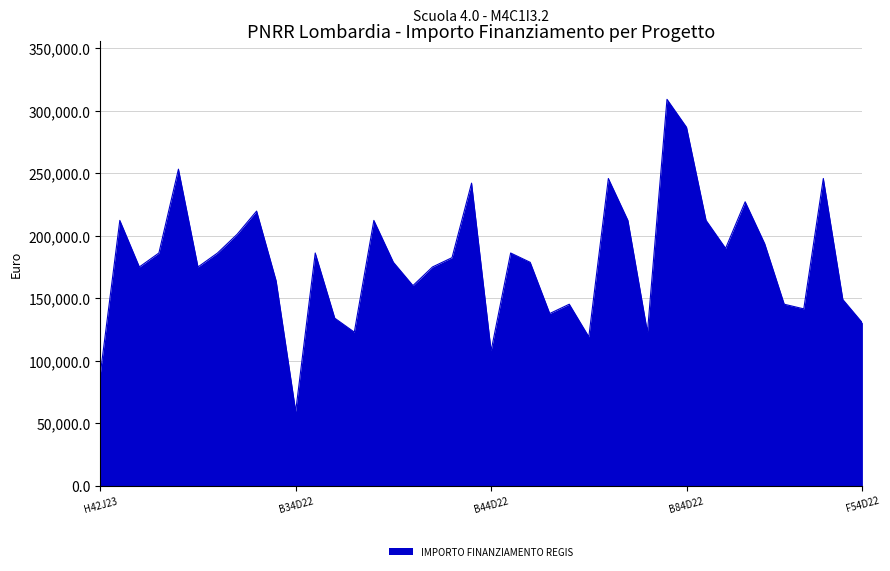

What is the difference between the maximum and minimum values?

249629.6